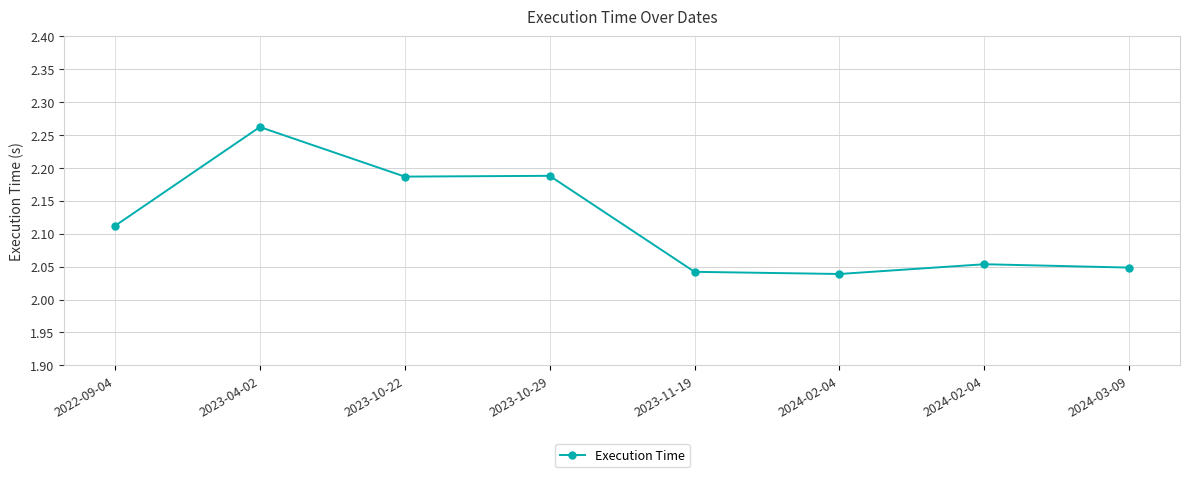

Reading left to right, extract all data points from this chart.

2.1	2.3	2.2	2.2	2.0	2.0	2.1	2.0